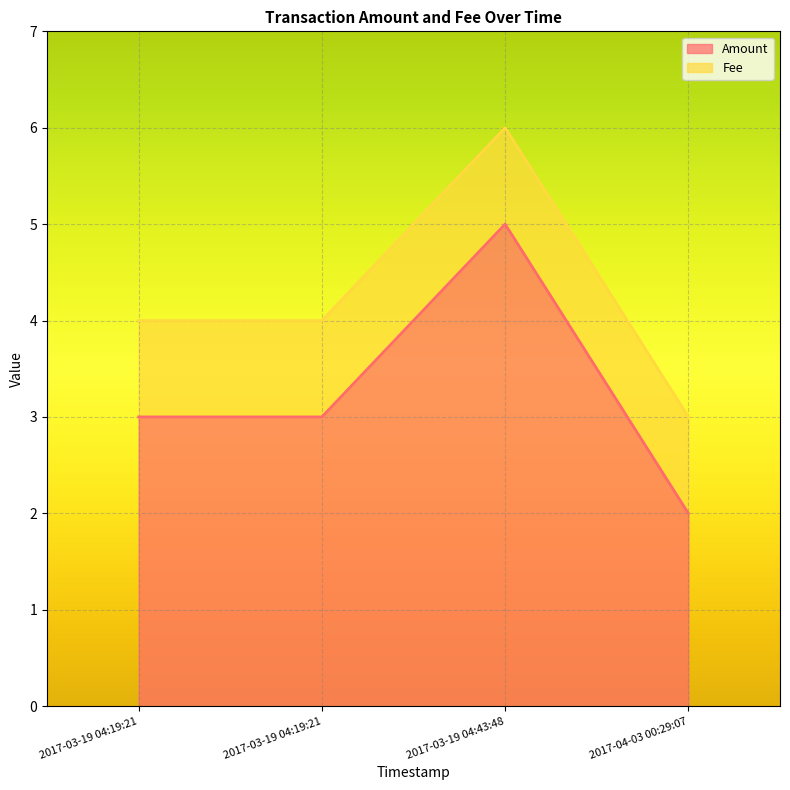

What is the spread (max minus min) of values at 2017-03-19 04:43:48?

4.0